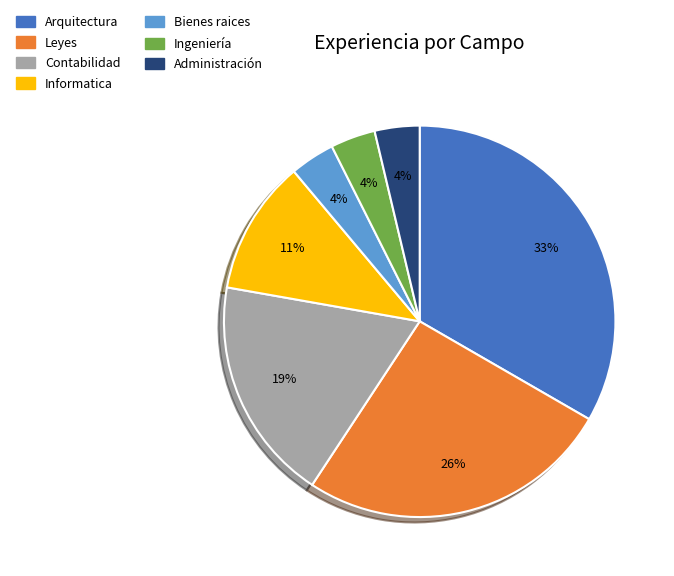

Between Administración and Leyes, which is larger?

Leyes